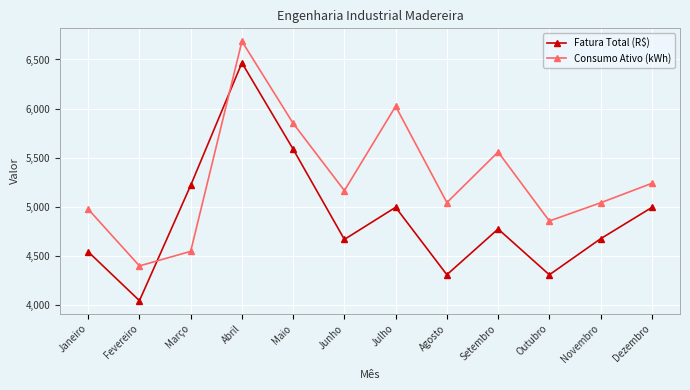

List the series in order of their peak value, lowest first.

Fatura Total (R$), Consumo Ativo (kWh)